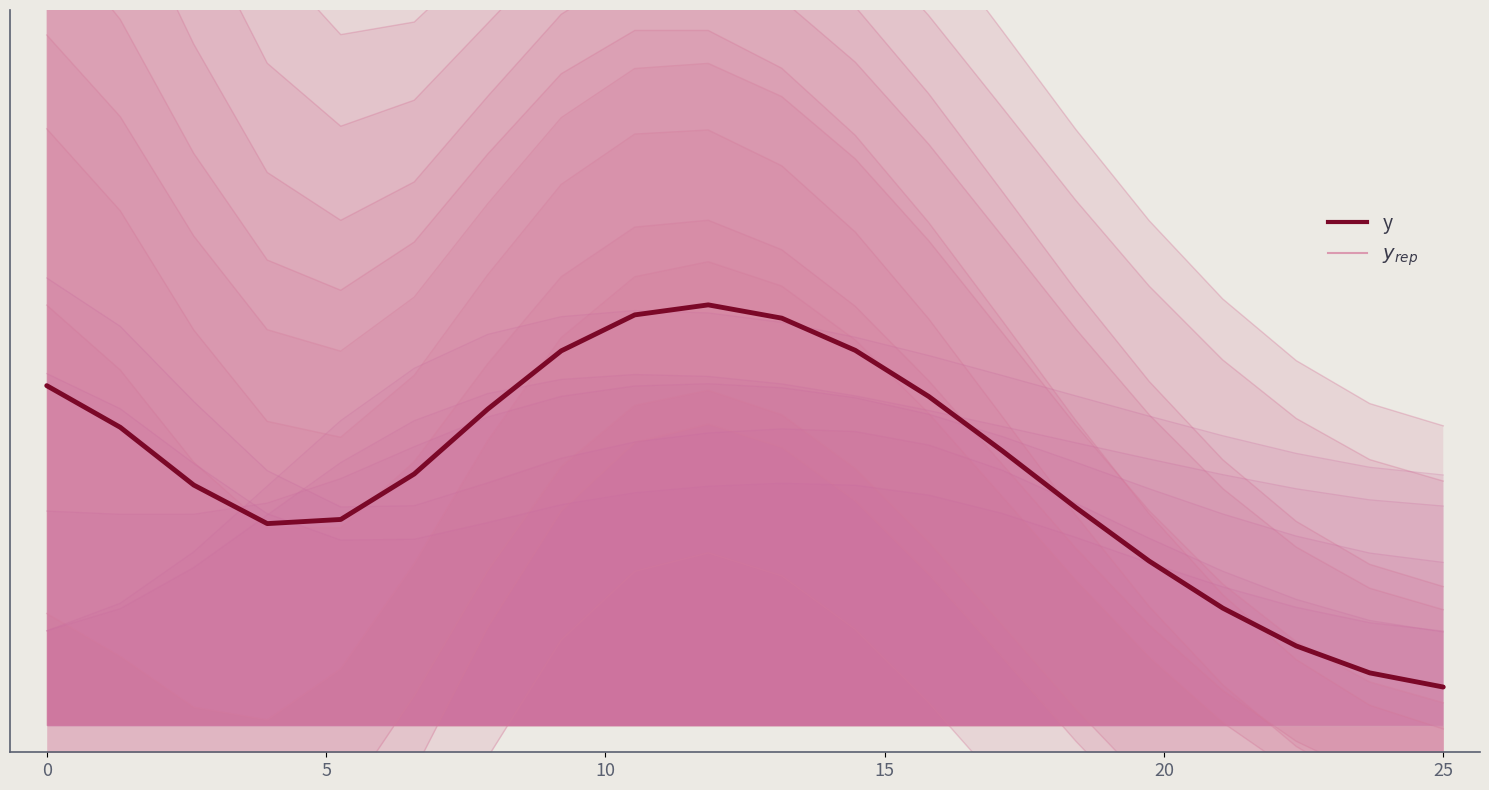

The chart shows a value of 0.1 at 25. True or false?

True